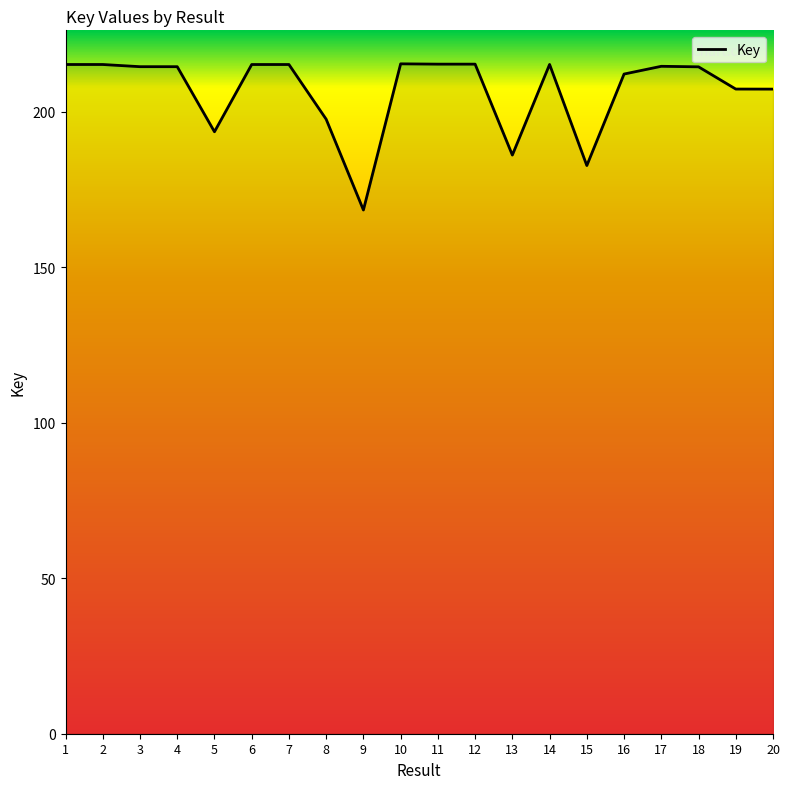

Is this an area chart (filled region under the line)?

Yes